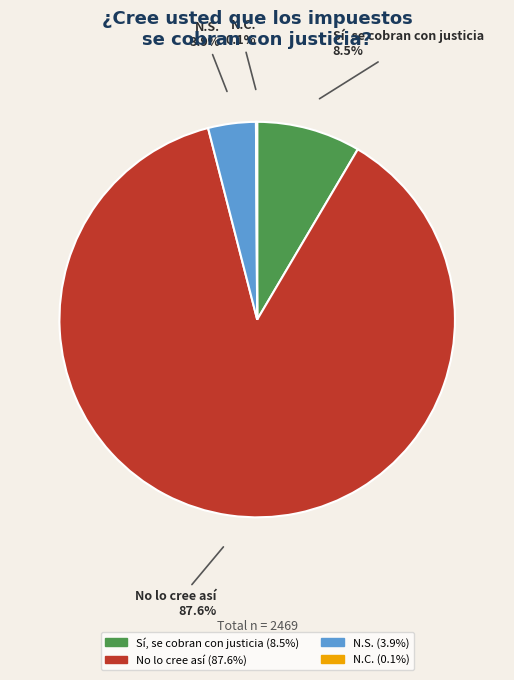

What is the largest slice in the pie chart?

No lo cree así